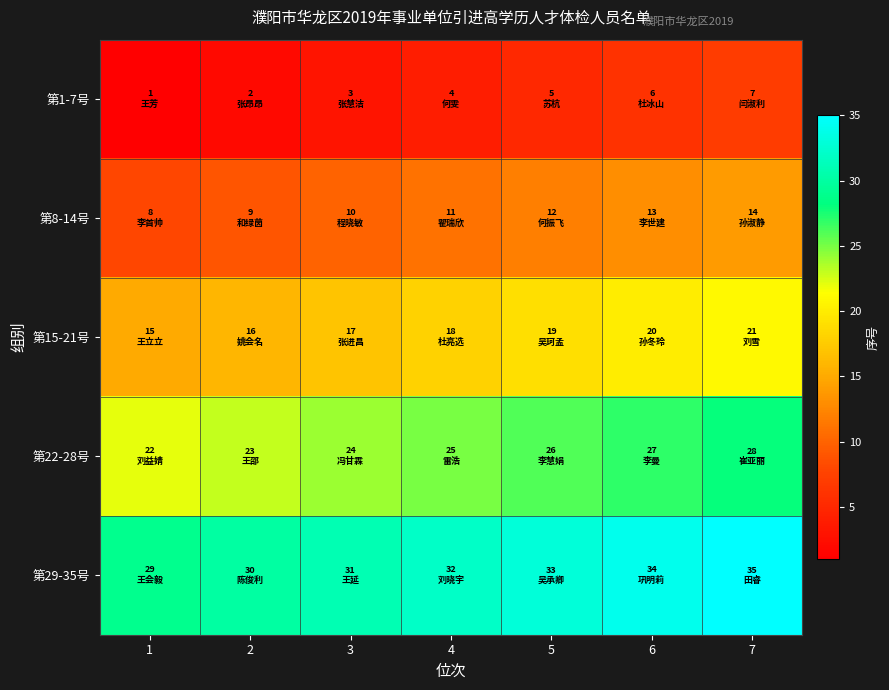

At which category does the chart reach its peak across all series?

7